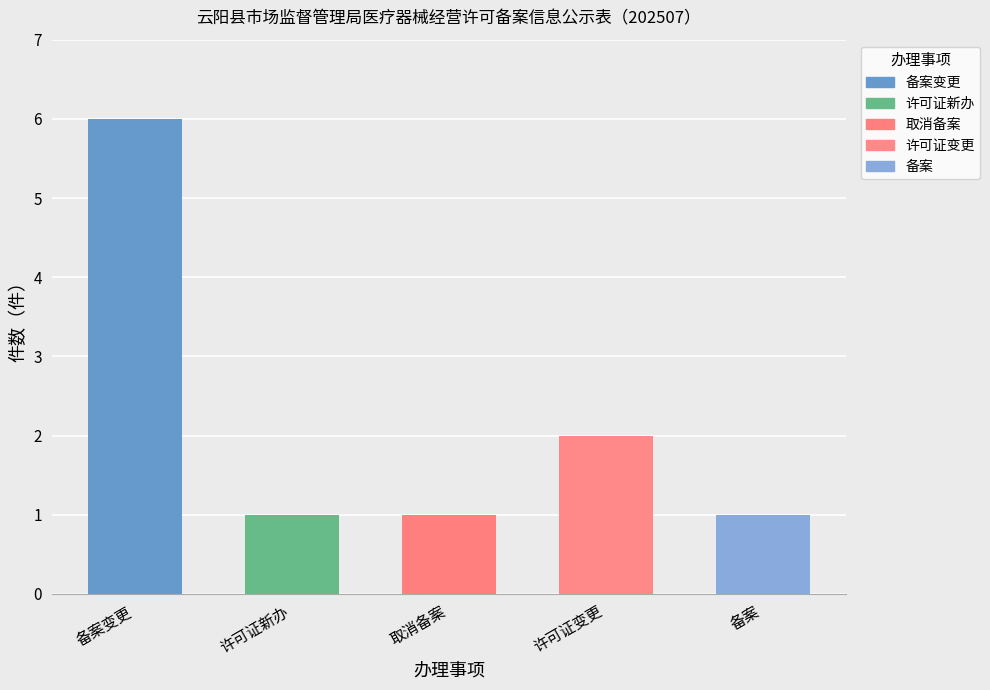

How many values are between 1 and 2?

4